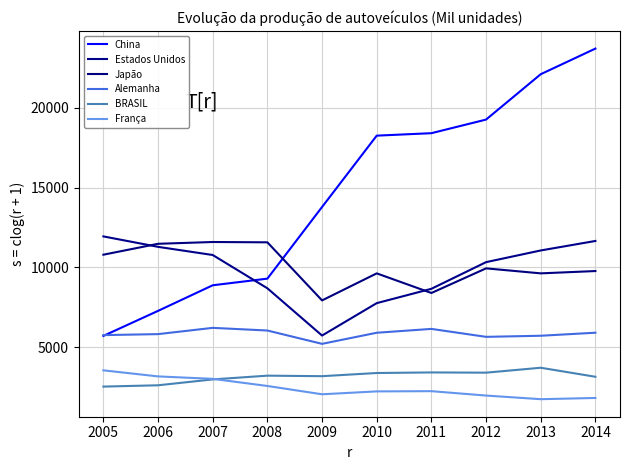

Between 2006 and 2014, which series saw the biggest shift?

China